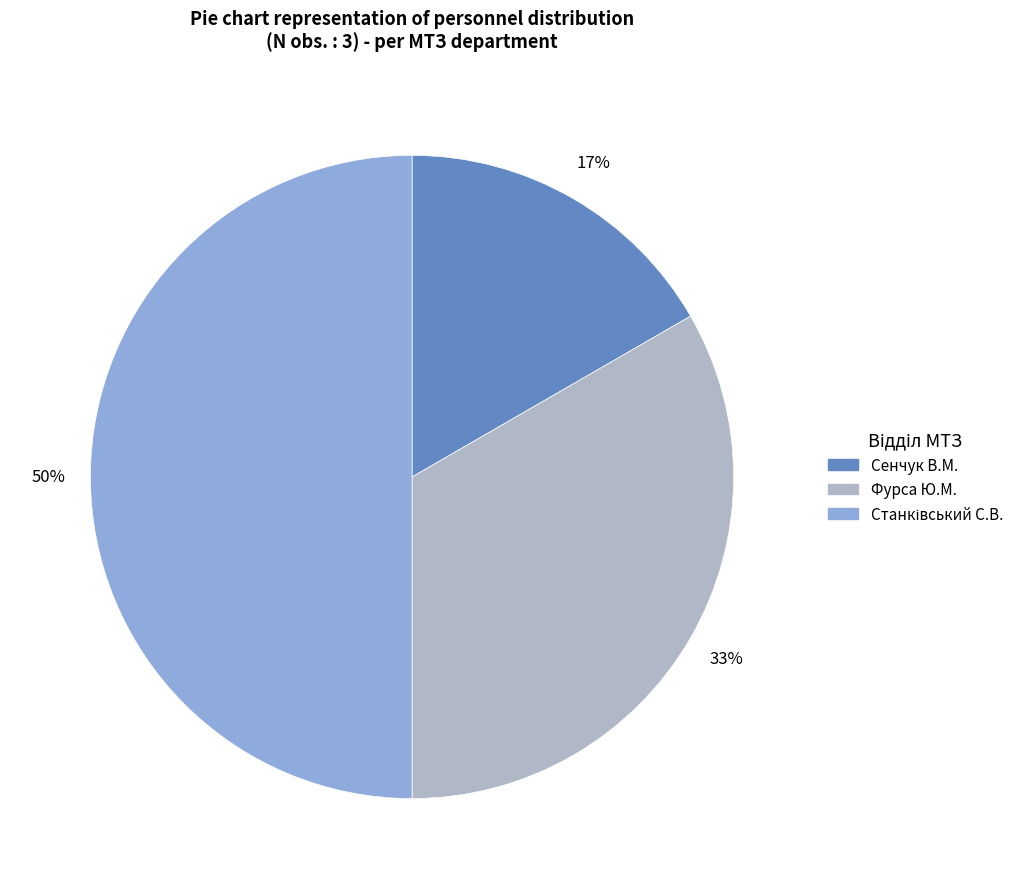

True or false: Сенчук В.М. accounts for 17% of the total.

True